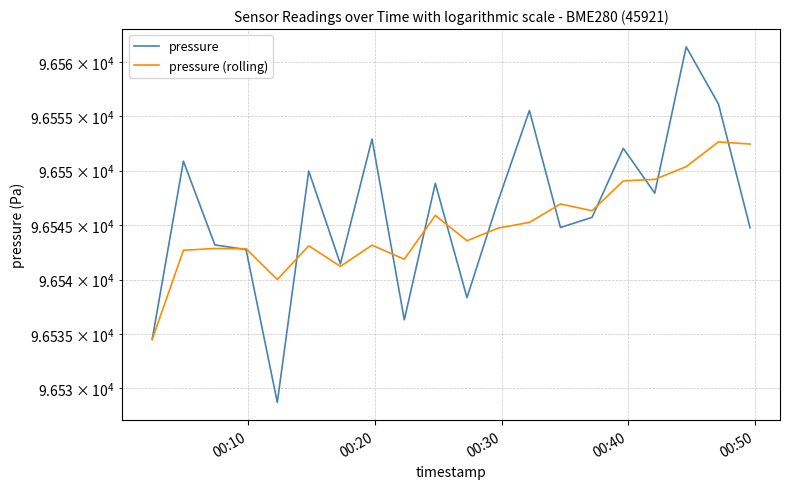

How many values in the pressure (rolling) series exceed 96544?

10